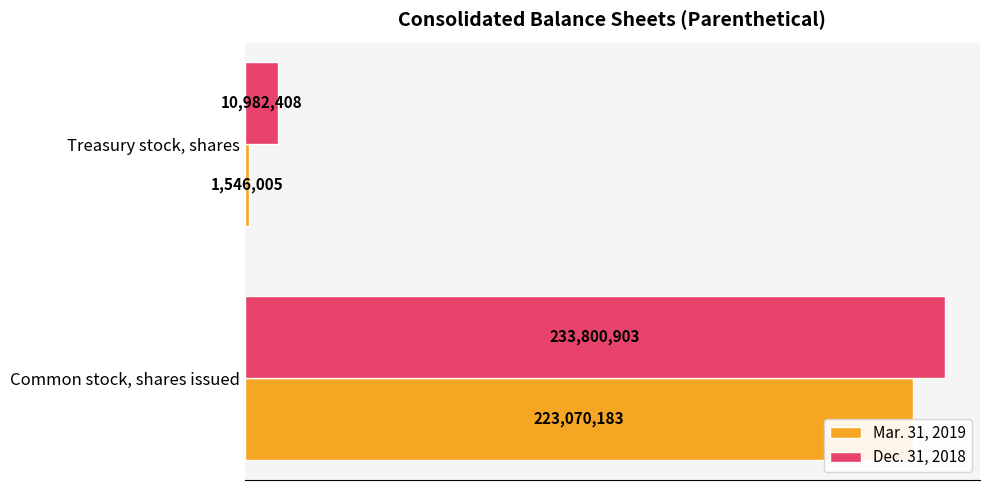

What is the difference between the Dec. 31, 2018 values at Common stock, shares issued and Treasury stock, shares?

222818495